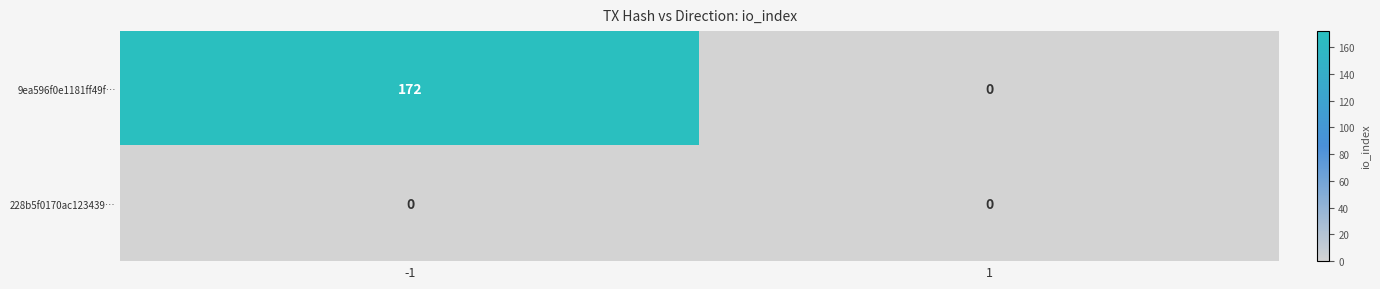

What is the spread (max minus min) of values at -1?

172